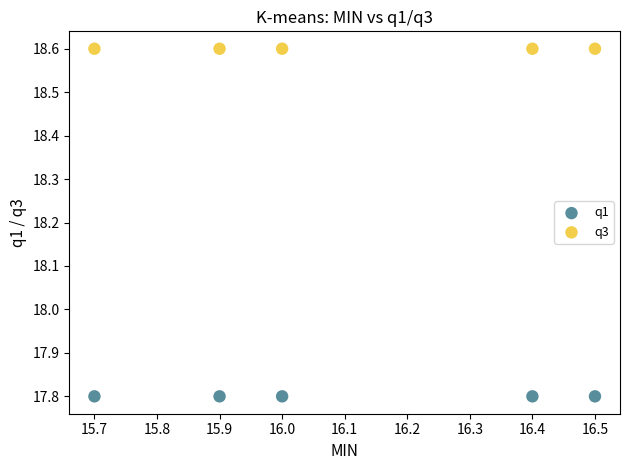

Which series contains the highest Y value?

q3